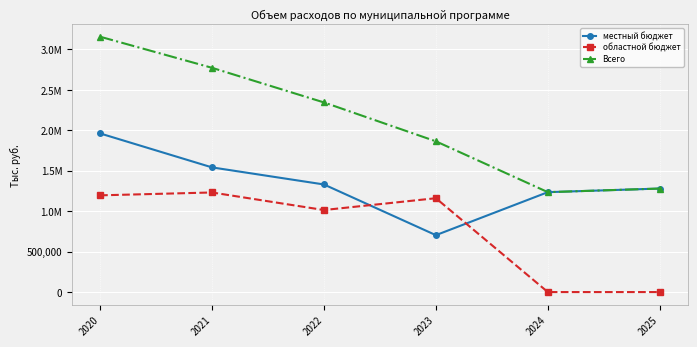

What is the sum of all областной бюджет values?

4600522.1